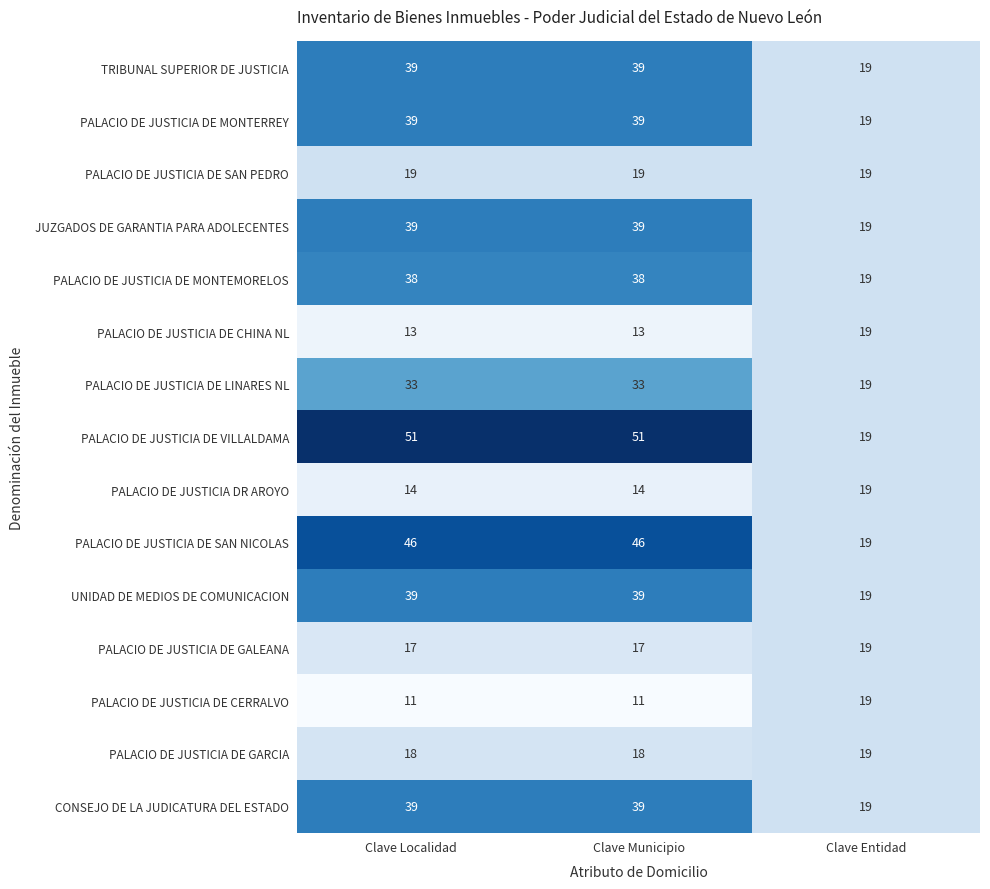

What is the total value across all series at Clave Municipio?

455